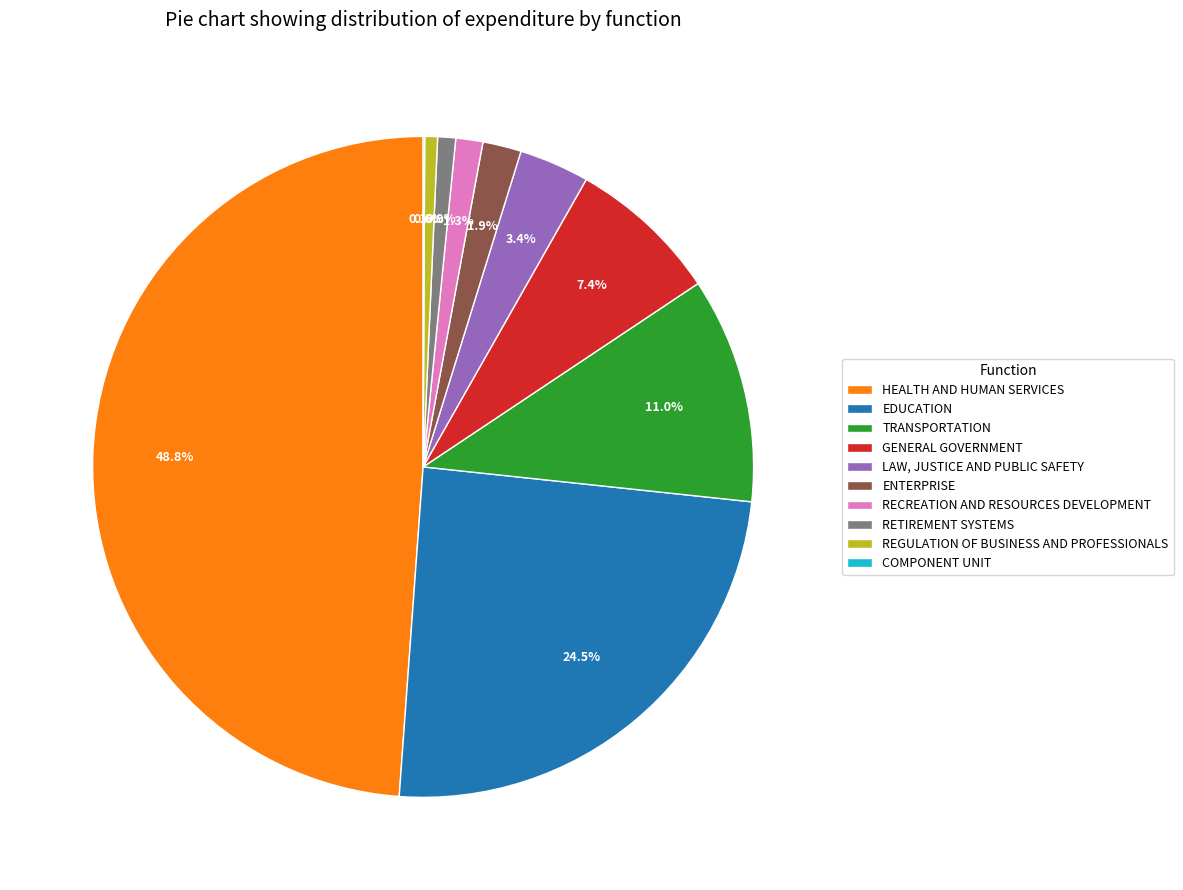

True or false: RECREATION AND RESOURCES DEVELOPMENT accounts for 1% of the total.

True